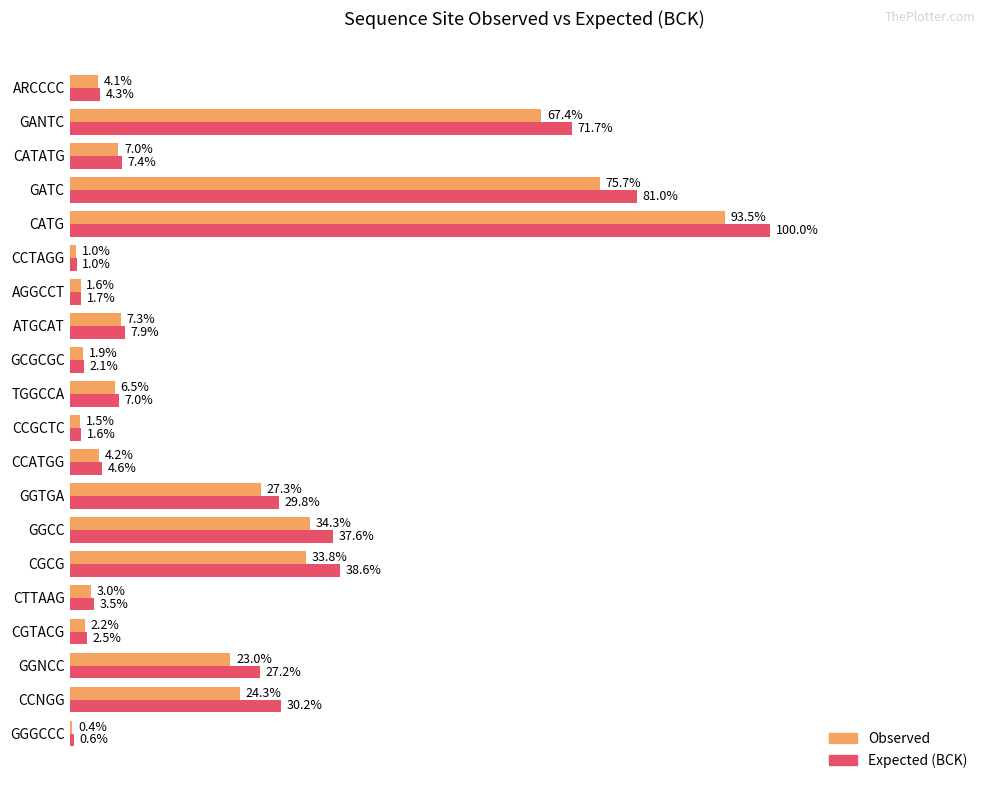

At which label is Observed closest to 46?

GGCC